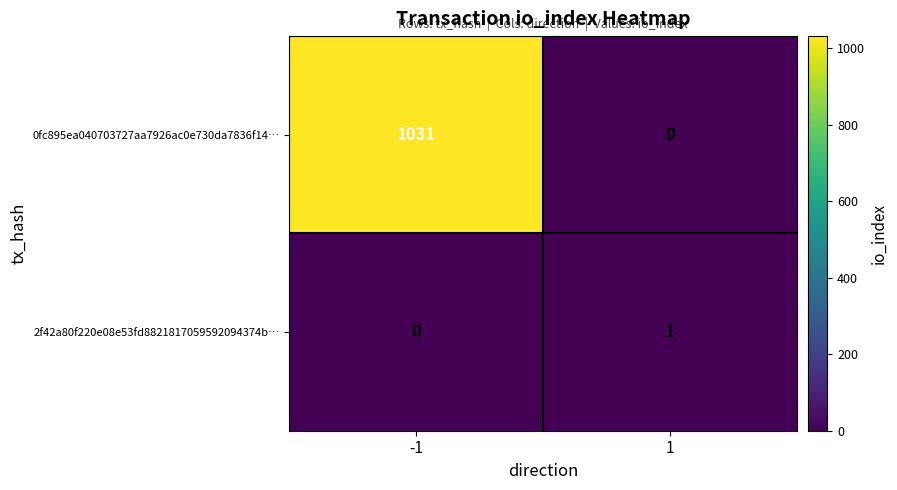

List the labels in order of 0fc895ea040703727aa7926ac0e730da7836f14… value, smallest first.

1, -1